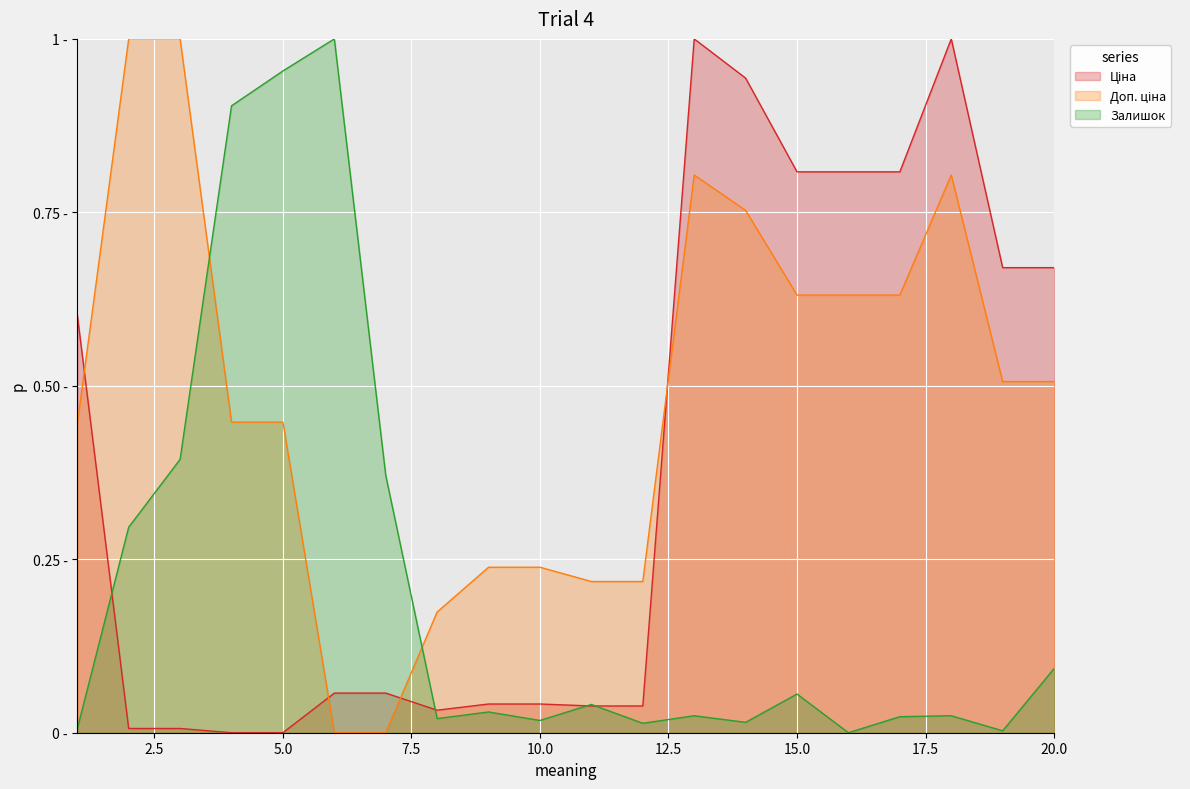

What is the sum of all Залишок values?

4.3